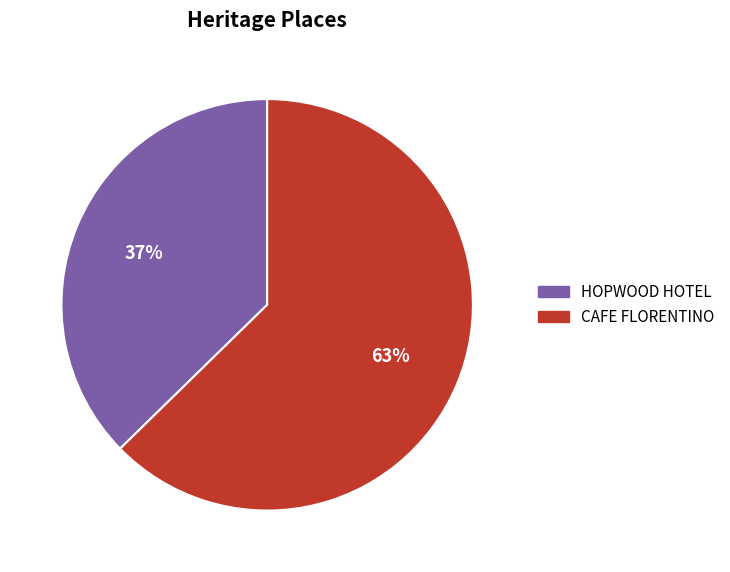

Which has a higher value, HOPWOOD HOTEL or CAFE FLORENTINO?

CAFE FLORENTINO